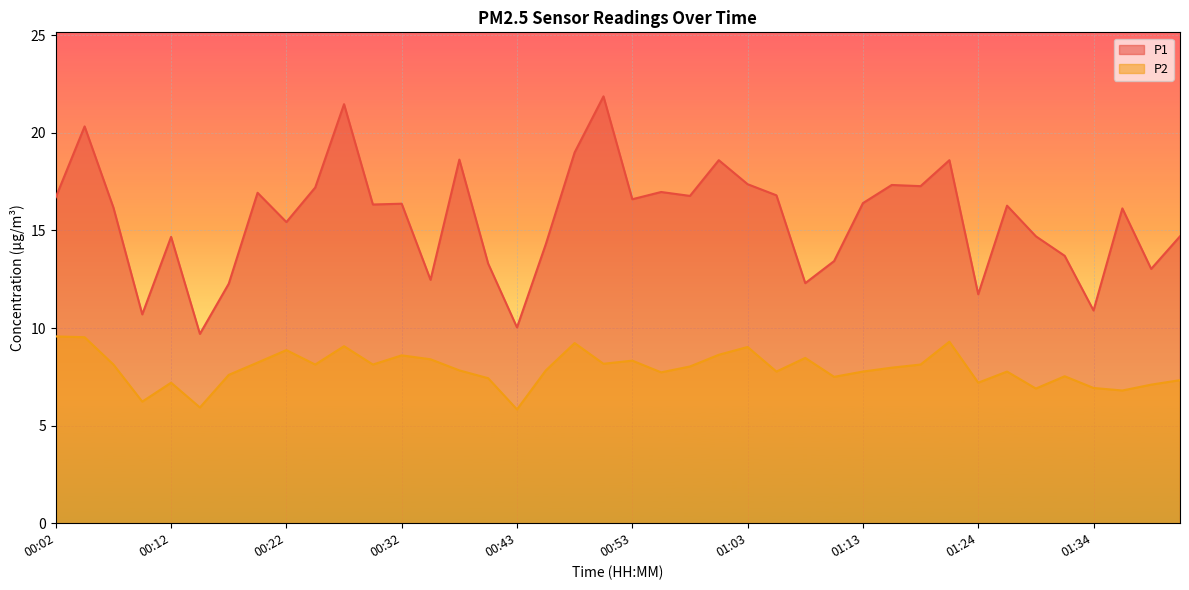

At which category is the sum across all series the highest?

00:27